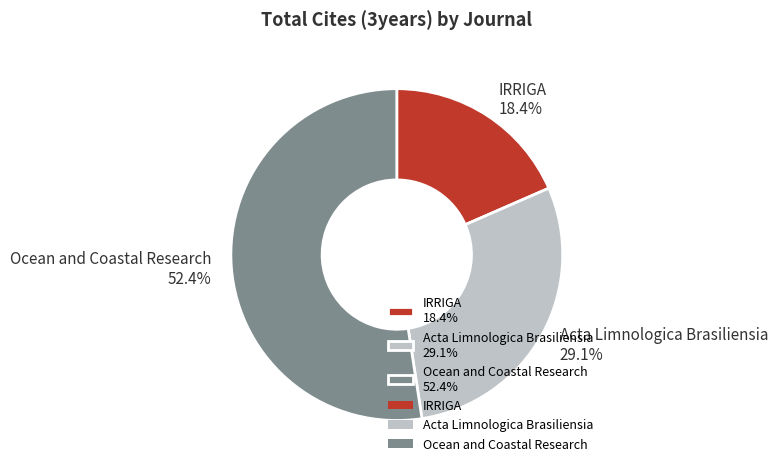

Does Ocean and Coastal Research represent more than half of the total?

Yes